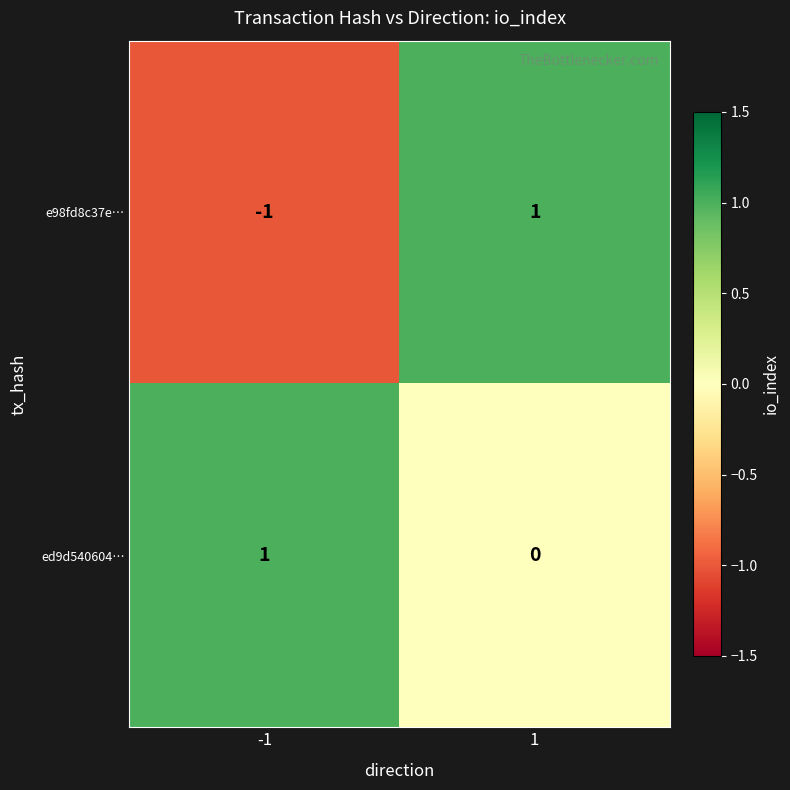

At 1, list the series in order from largest to smallest.

e98fd8c37e…, ed9d540604…